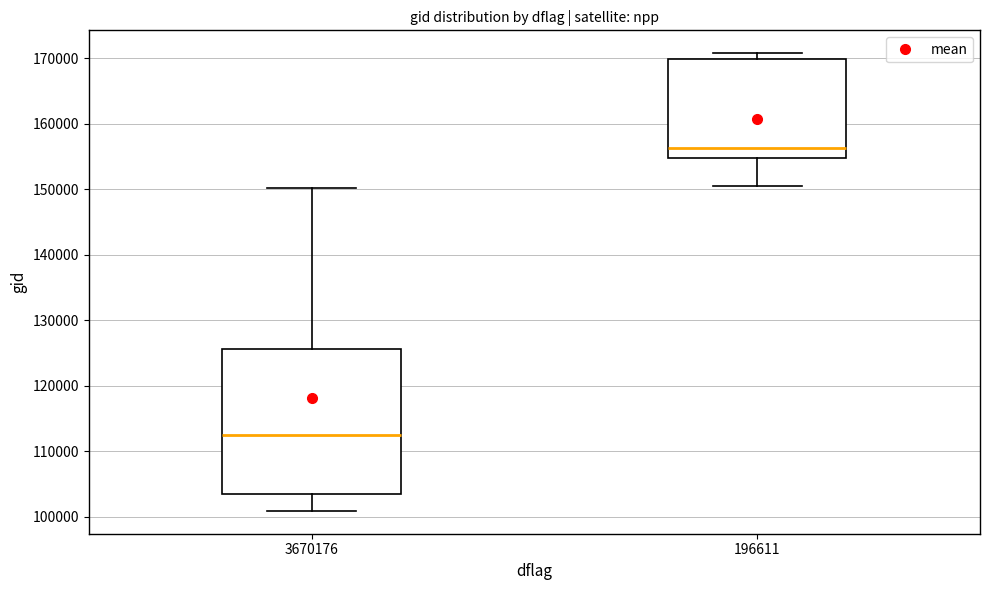

Where does the median line of the box at x = 196611 sit on the y-axis? The values are not printed on the chart, so give them approximately, as read against the axis.

156000